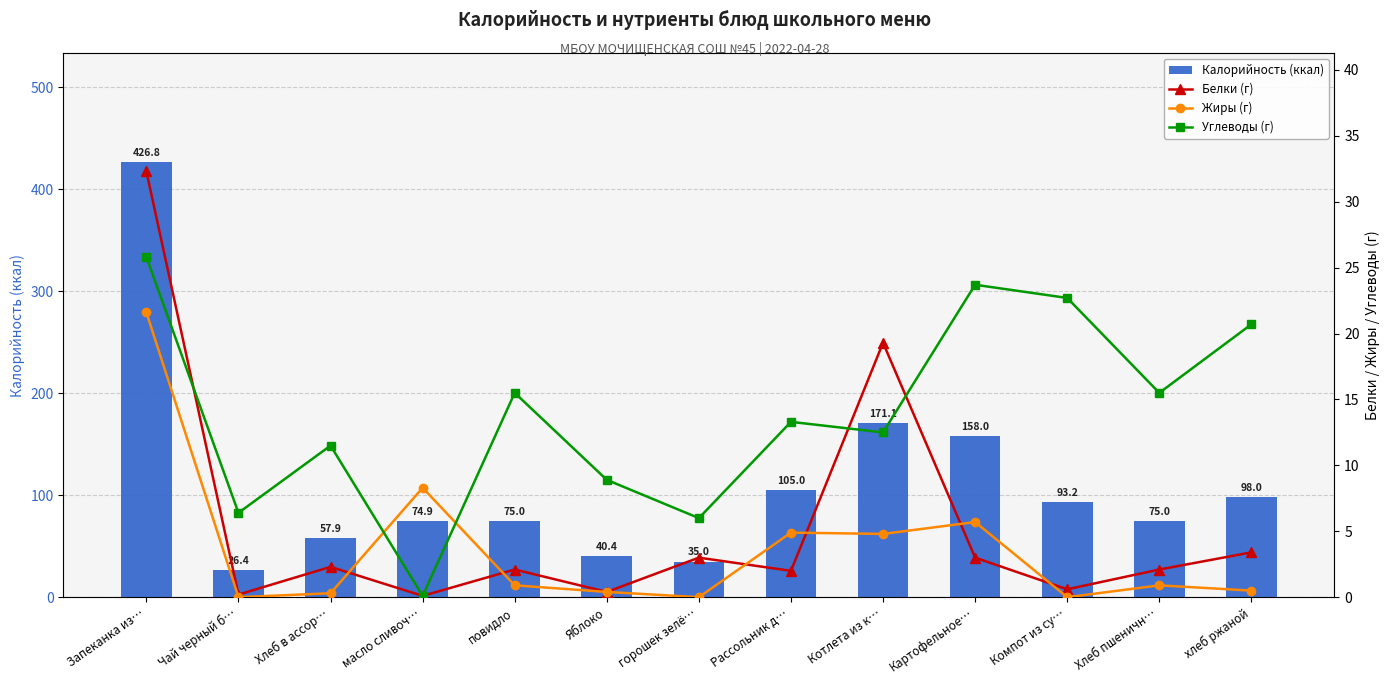

Which category has the highest value across all series?

Запеканка из…